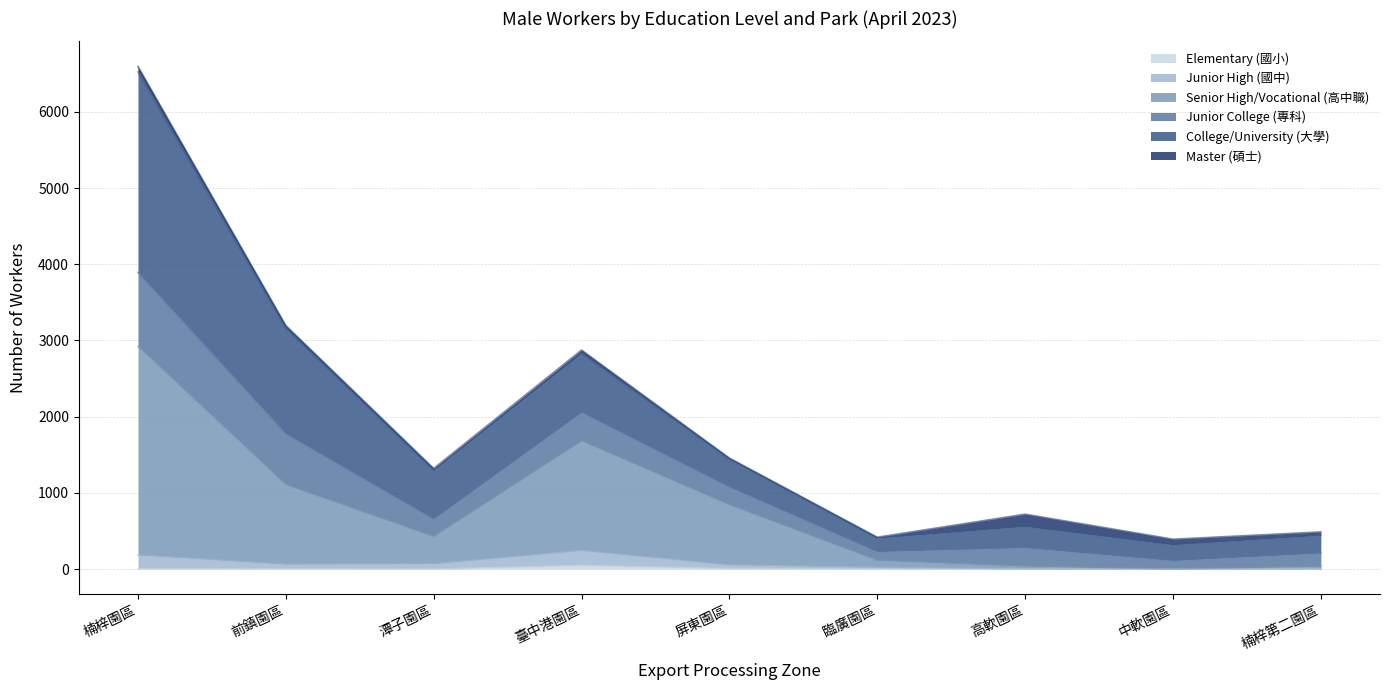

What is the sum of all Elementary (國小) values?

64